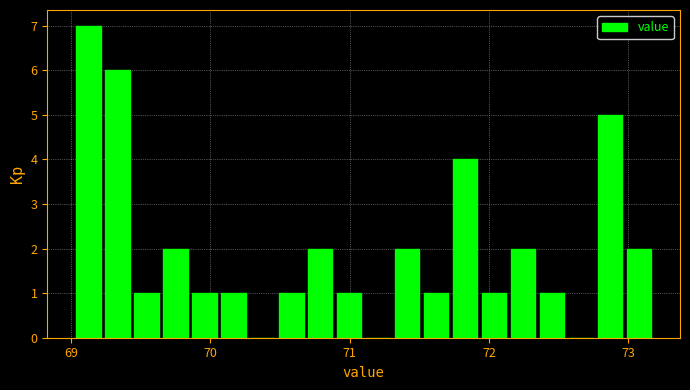

Read against the x-axis, roughly where is the centre of the tallest bar?

69.1